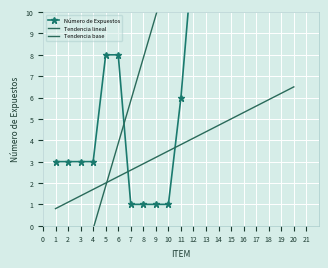

What is the lowest value of the Número de Expuestos series?

1.0